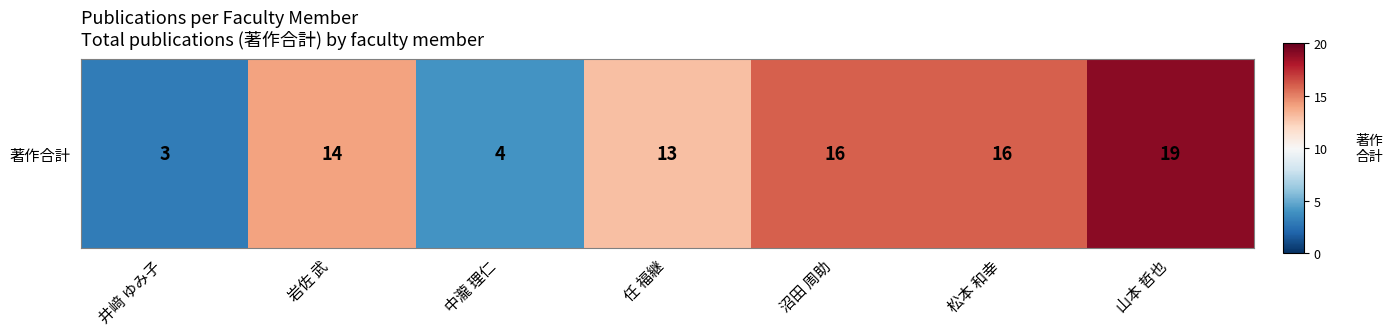

At which label is the value closest to 11?

任 福継